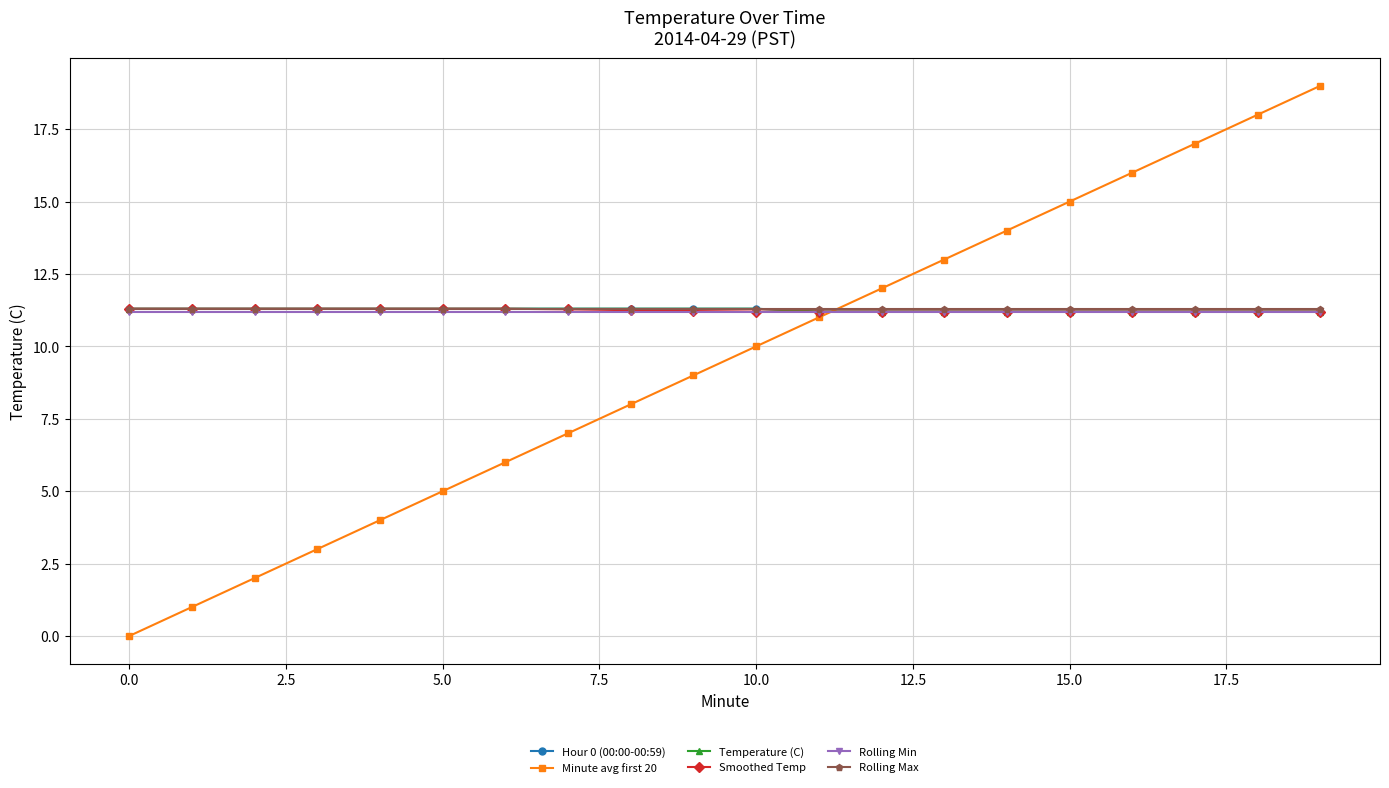

What is the label of the 15th point from the left?

14